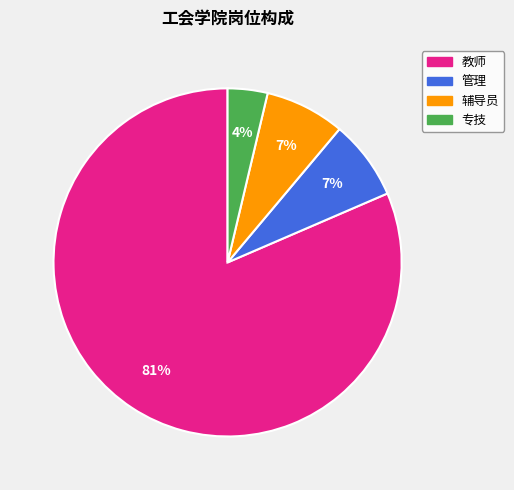

Does 教师 account for over 50% of the chart?

Yes